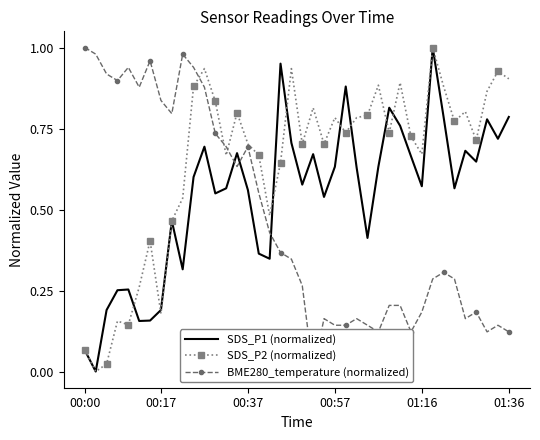

Rank the series by their average value, from highest to lowest.

SDS_P2 (normalized), SDS_P1 (normalized), BME280_temperature (normalized)